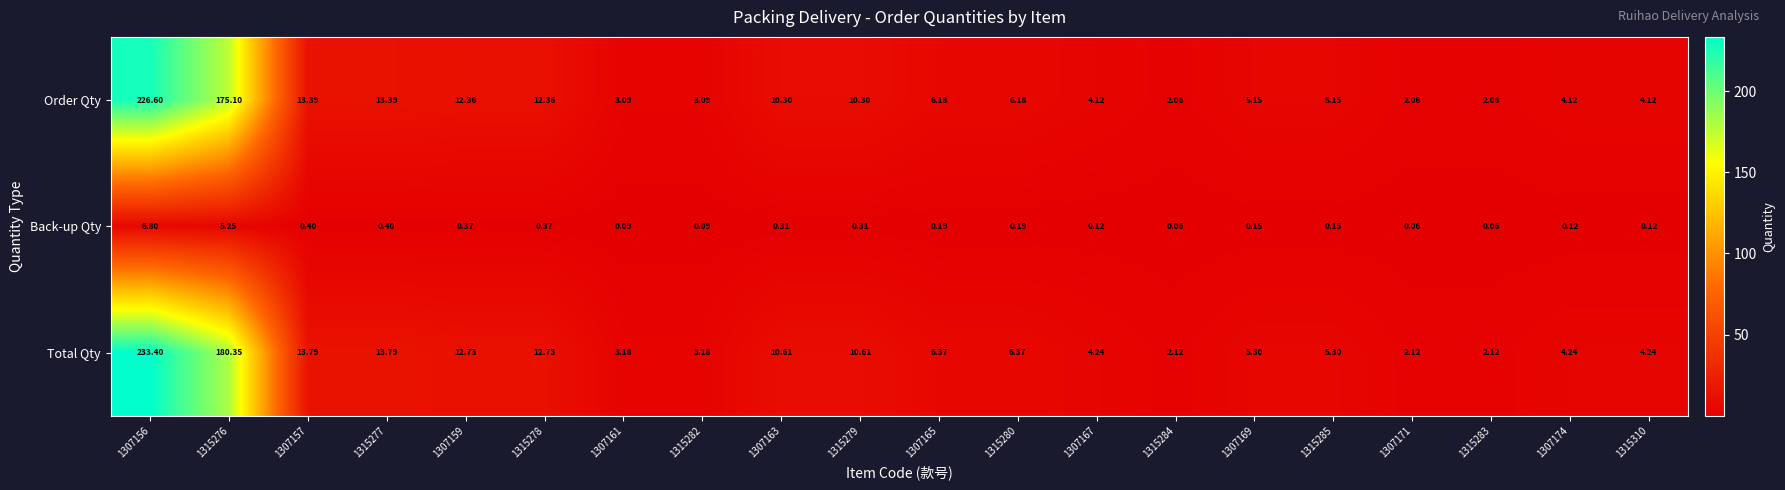

Which category has the highest value across all series?

1307156